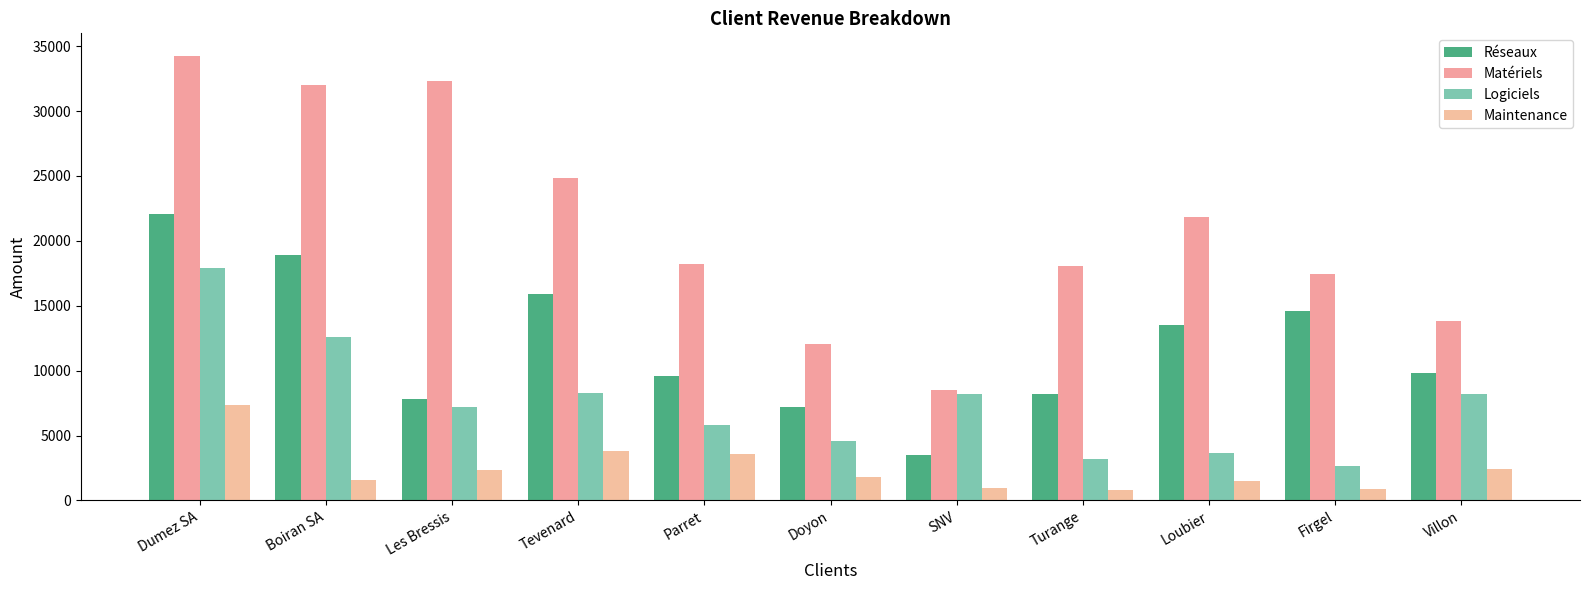

Count the number of data series in this chart.

4